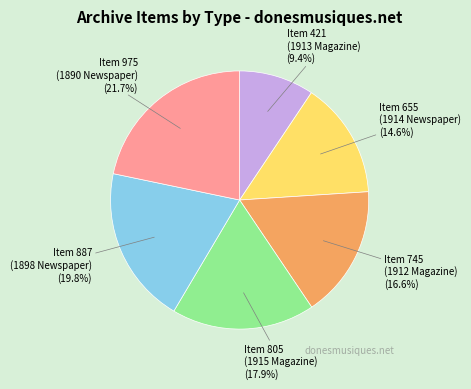

Is there a majority slice in this chart?

No